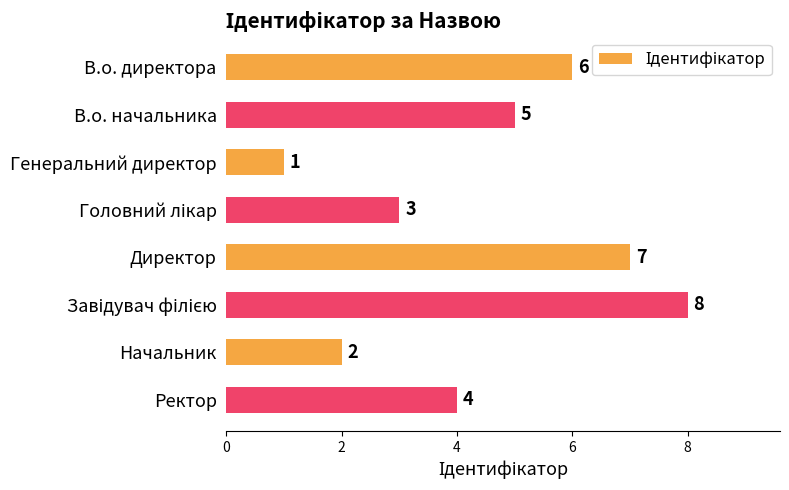

True or false: the data shows 1 at Генеральний директор.

True